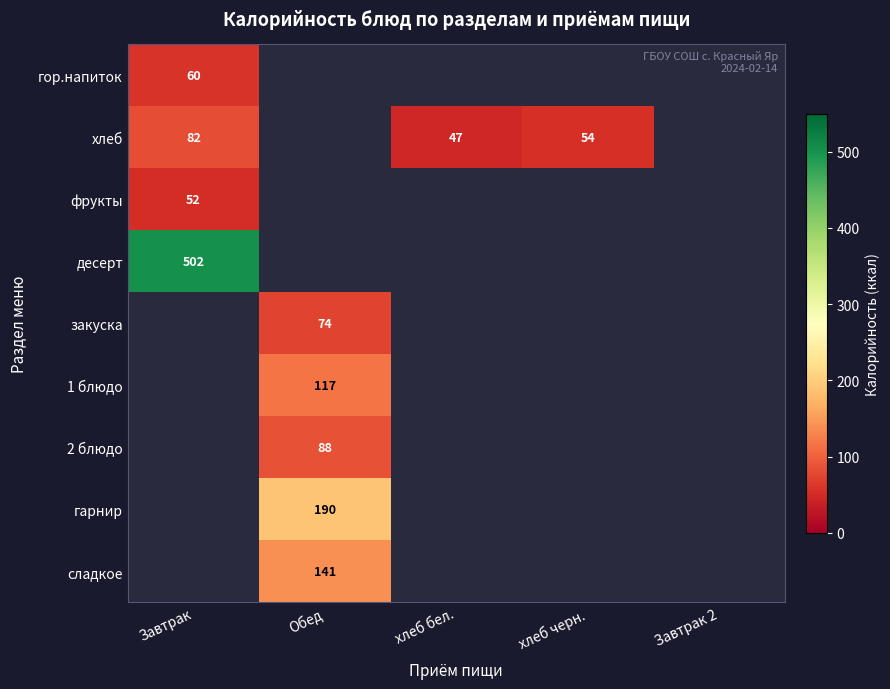

Is it true that гарнир equals 190 at Обед?

True